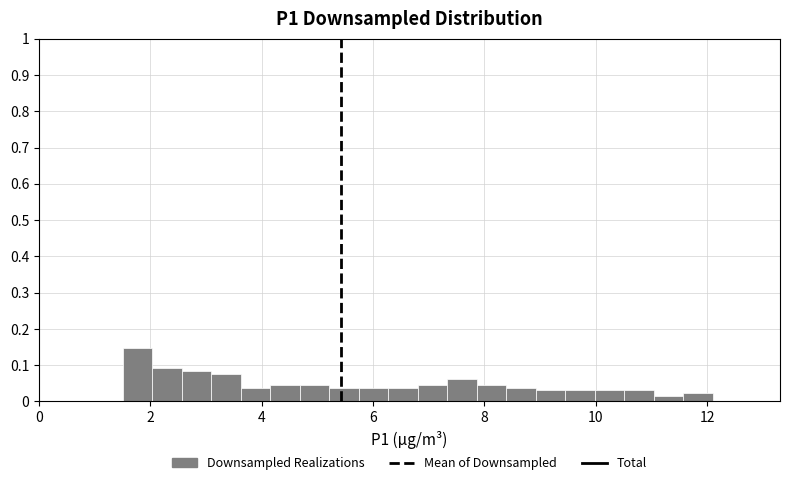

Around what value on the x-axis is the tallest bar? Give the approximate position of its centre, as read against the axis.

1.8